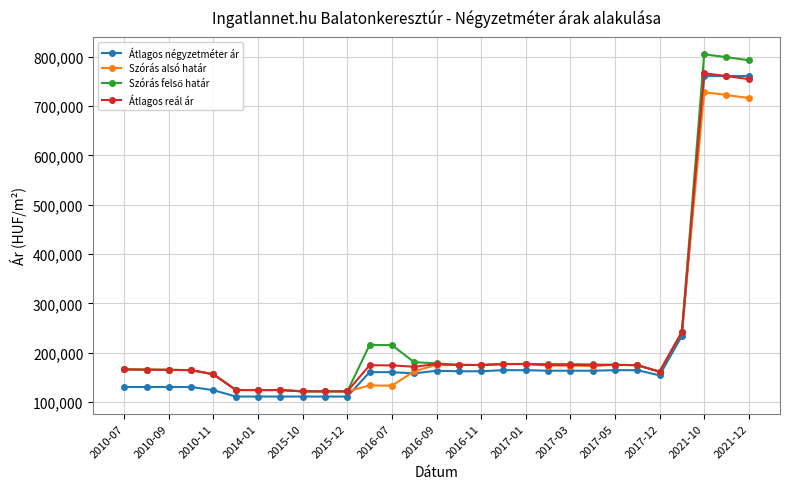

What is the smallest value displayed?

111627